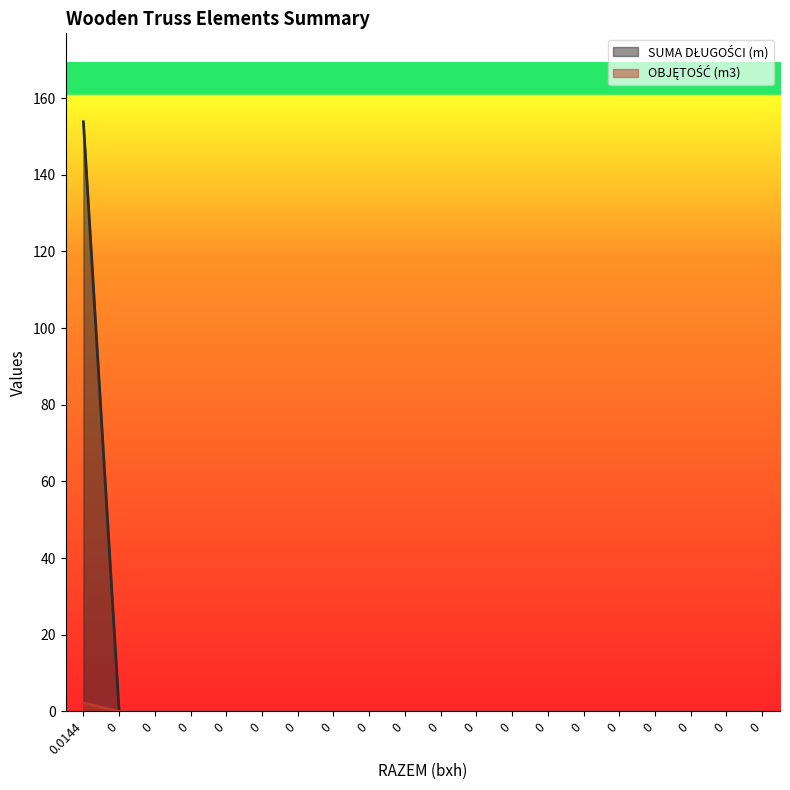

Between 0 and 0, which series saw the biggest shift?

SUMA DŁUGOŚCI (m)